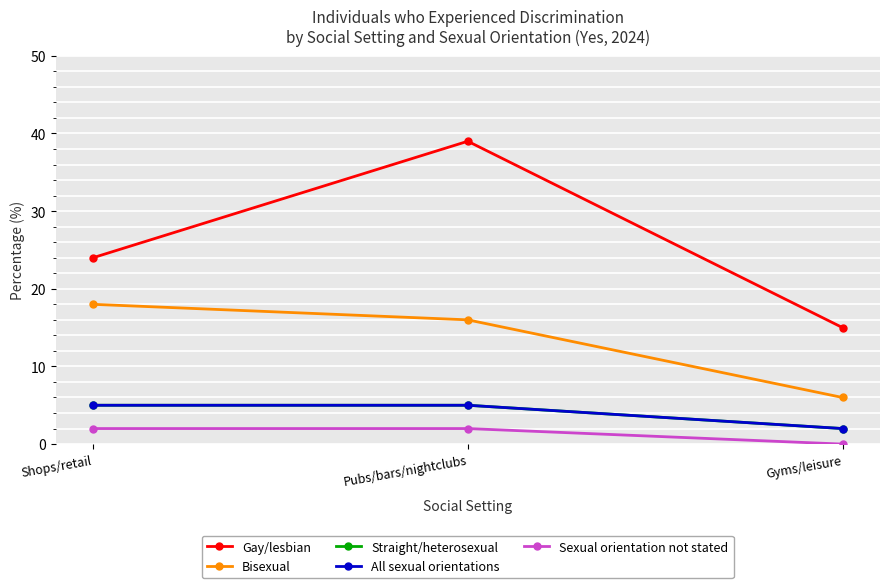

Which series has the largest total across all categories?

Gay/lesbian